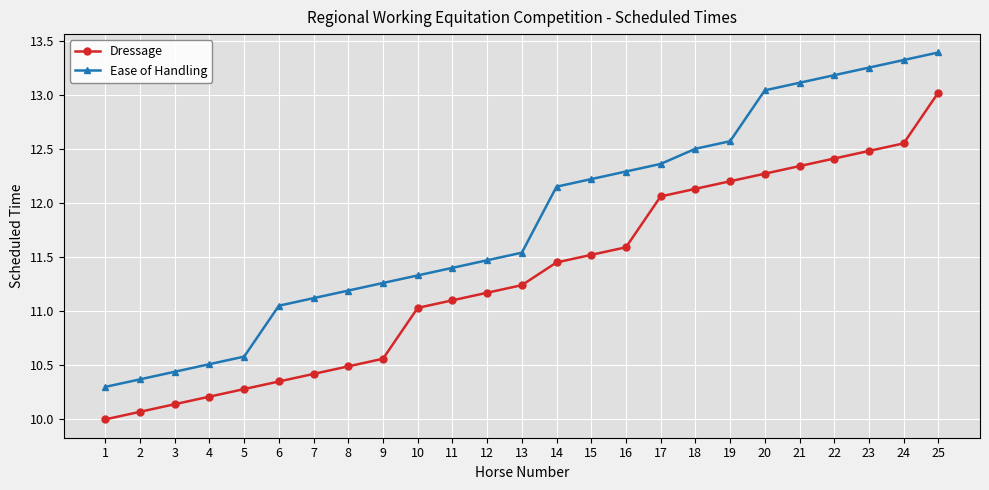

Which series has the widest spread of values?

Ease of Handling